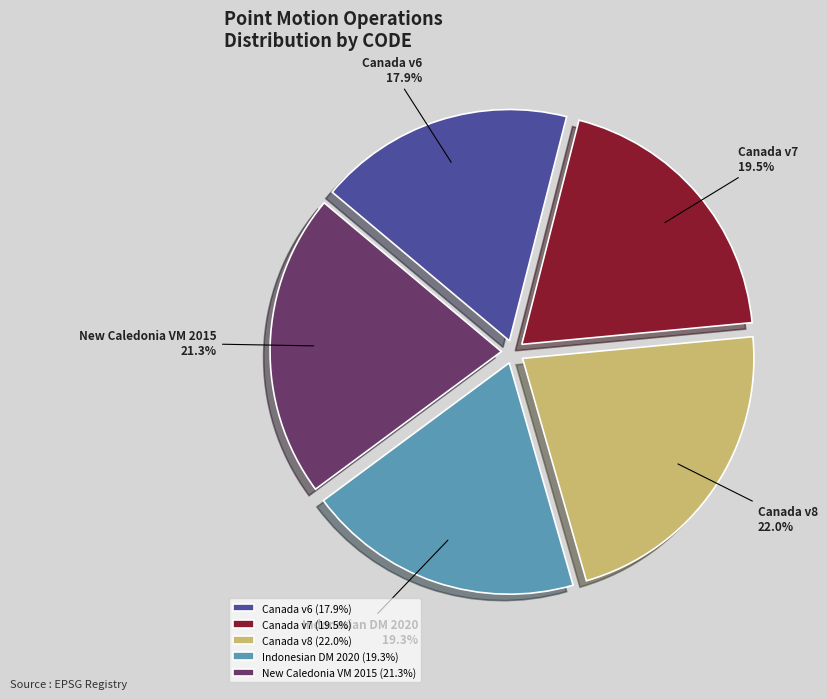

Which category has the biggest portion of the pie?

Canada v8 (22.0%)